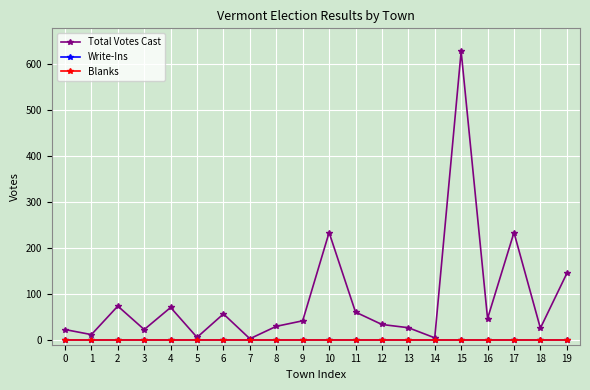

Reading left to right, what are all the values shown in this chart?

Total Votes Cast: 23	12	74	23	71	6	57	3	30	42	234	61	34	27	5	628	47	234	26	145
Write-Ins: 0	0	0	0	0	0	0	0	0	0	0	0	0	0	0	0	0	0	0	0
Blanks: 0	0	0	0	0	0	0	0	0	0	0	0	0	0	0	0	0	0	0	0